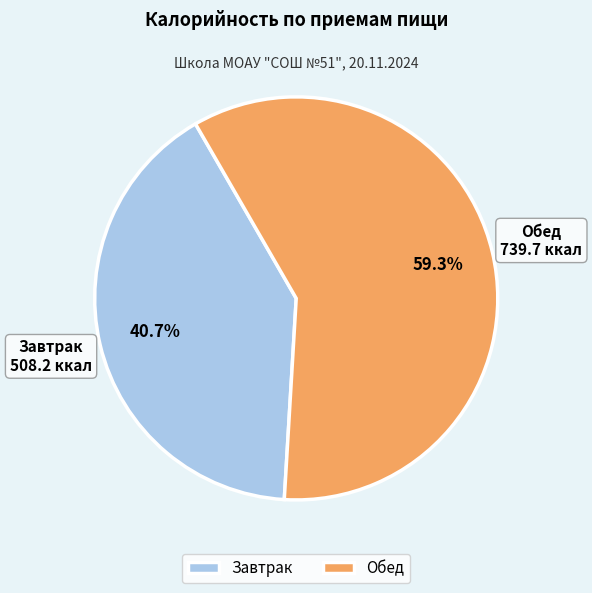

What percentage do Обед and Завтрак together represent?

100.0%